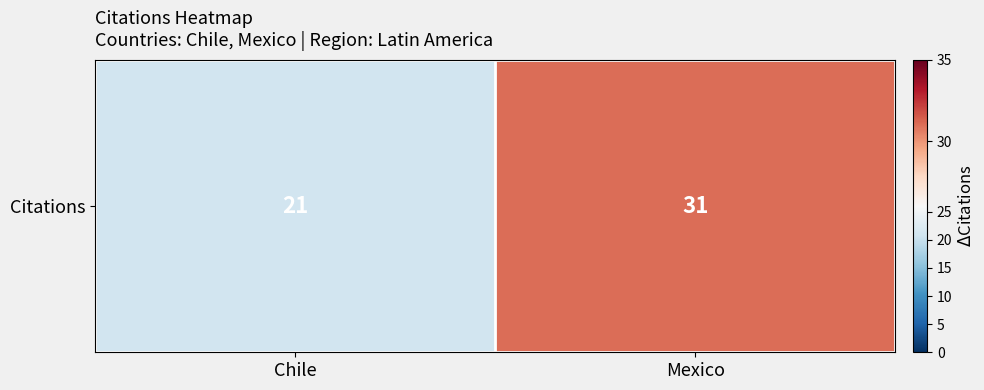

Is it true that the value at Mexico is 31?

True